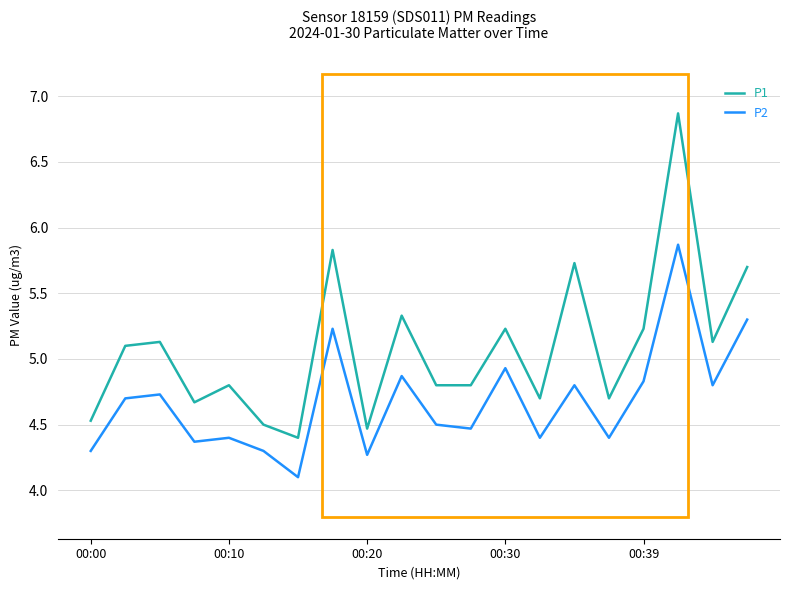

Which series has the widest spread of values?

P1